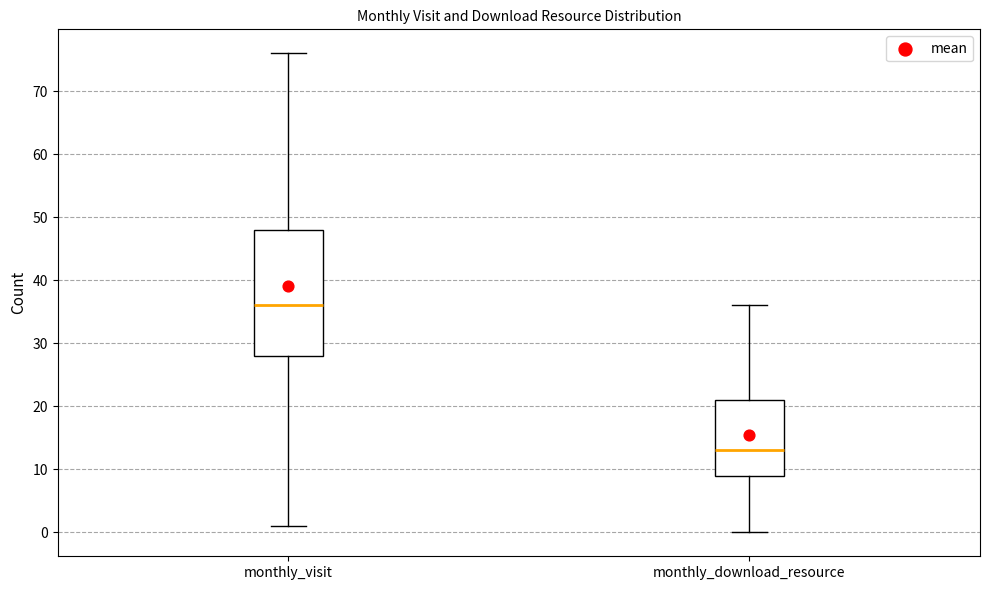

Reading left to right, read every box against the y-axis: the position of its median line, the range the box covers, and the ends of its whiskers. The values are not printed on the chart, so give them approximately, as read against the axis.

monthly_visit: median 36, box 28 to 48, whiskers 1 to 76
monthly_download_resource: median 13, box 9 to 21, whiskers 0 to 36